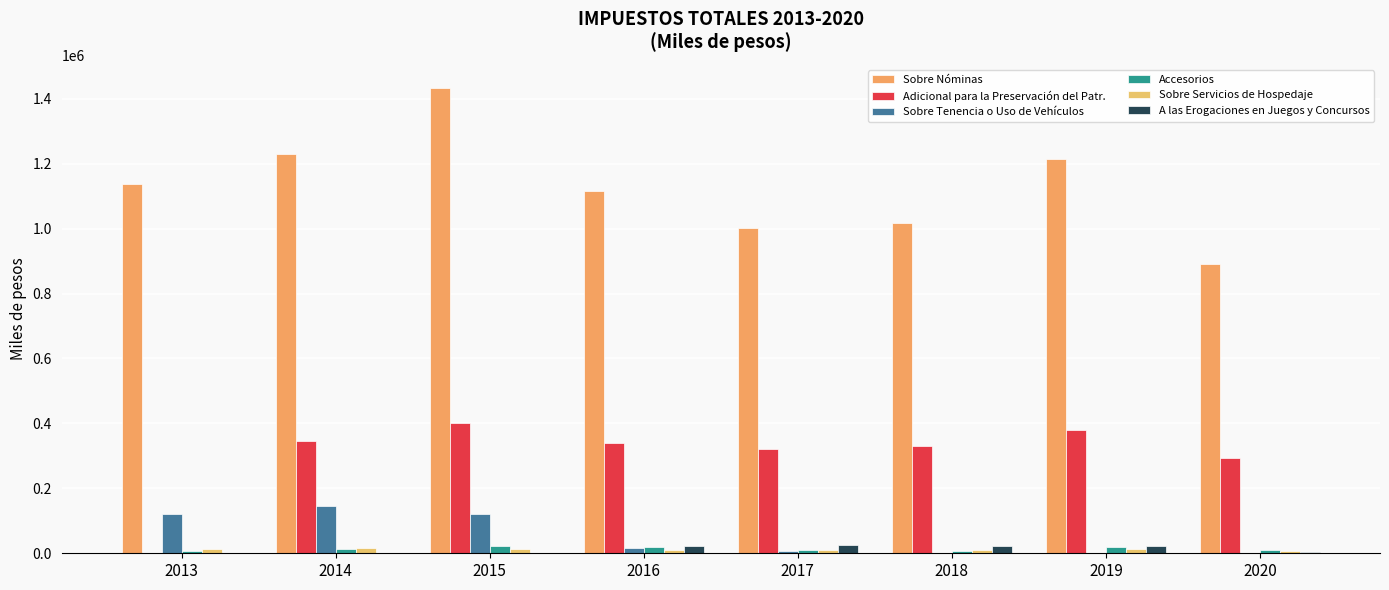

Count the number of data series in this chart.

6